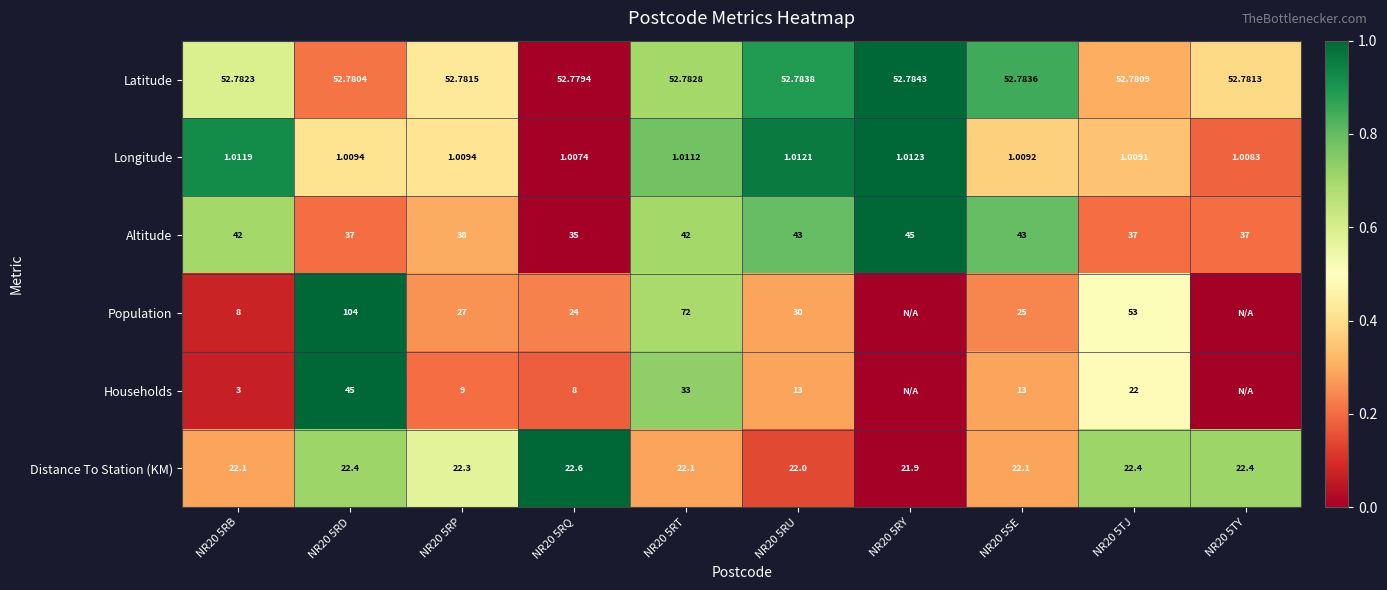

True or false: Population has a value of 0.8 at NR20 5TJ.

False